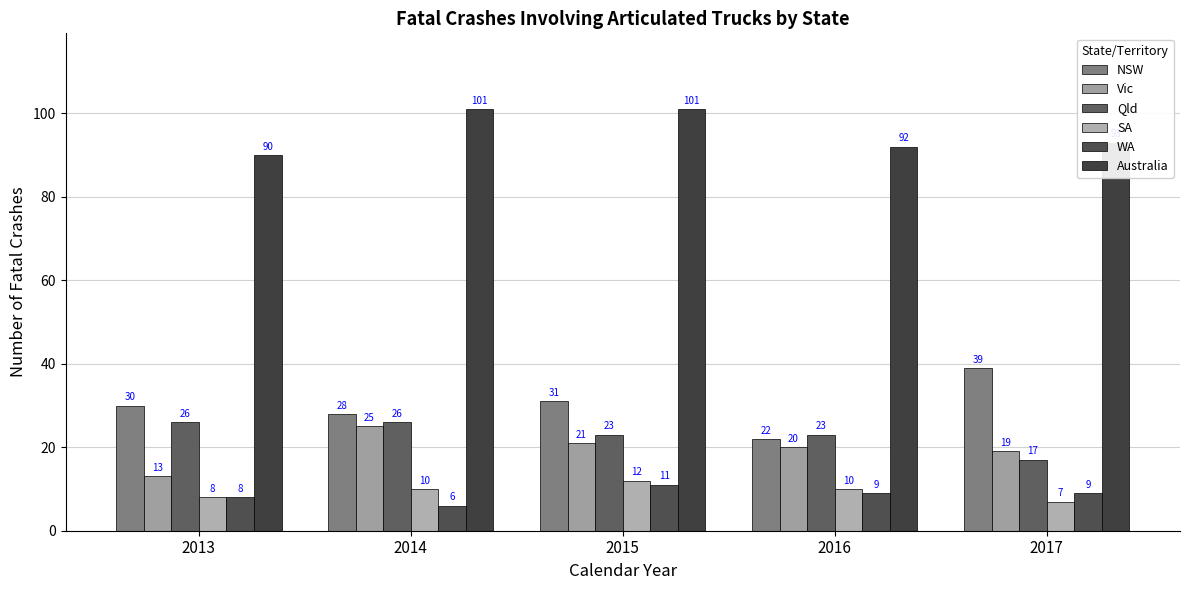

How many data points does each series have?

5